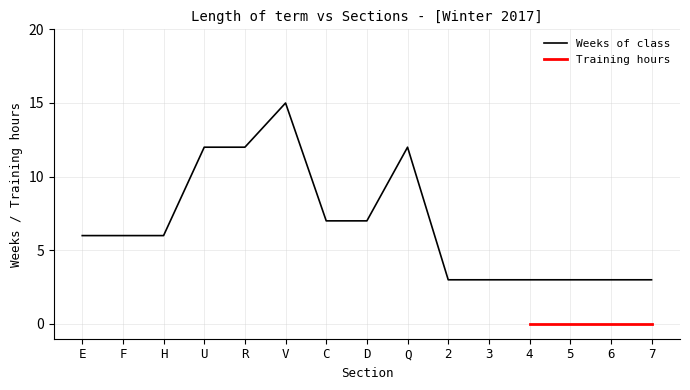

How many points are higher than both their immediate neighbors (excluding endpoints)?

2